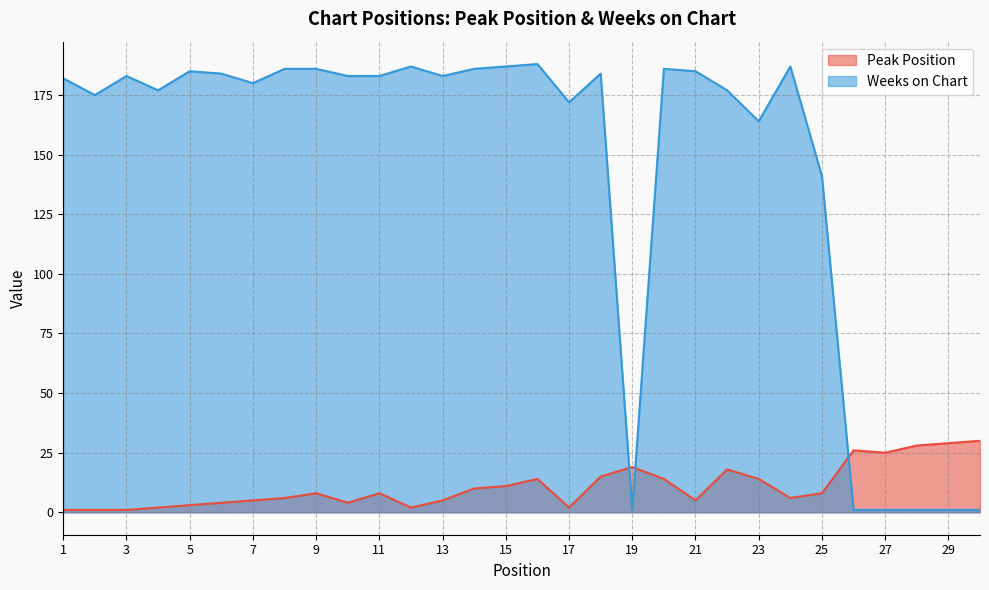

At which label does Weeks on Chart reach its minimum?

19